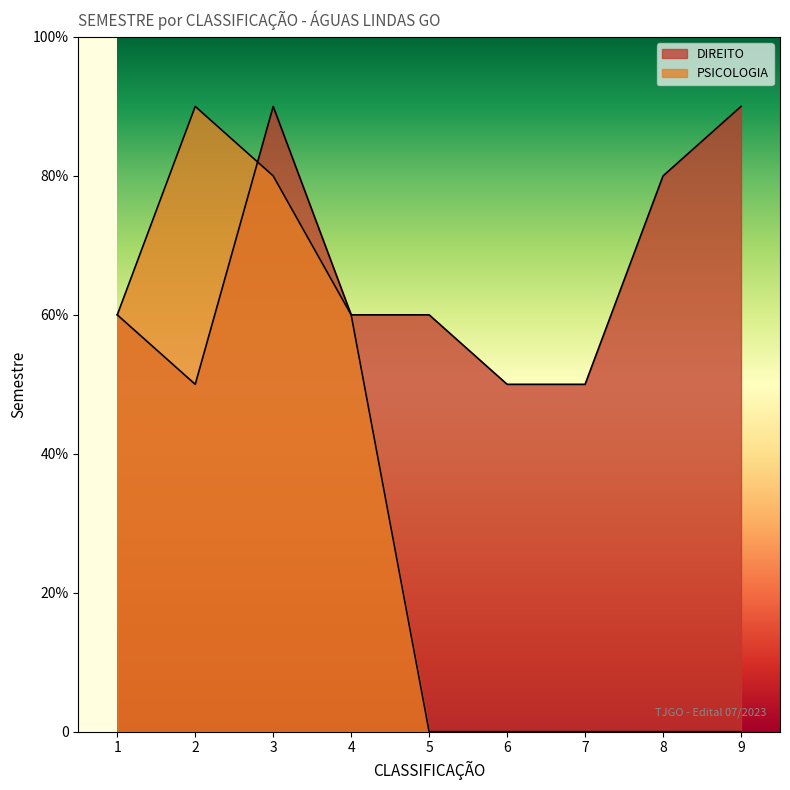

Which series has the largest total across all categories?

DIREITO